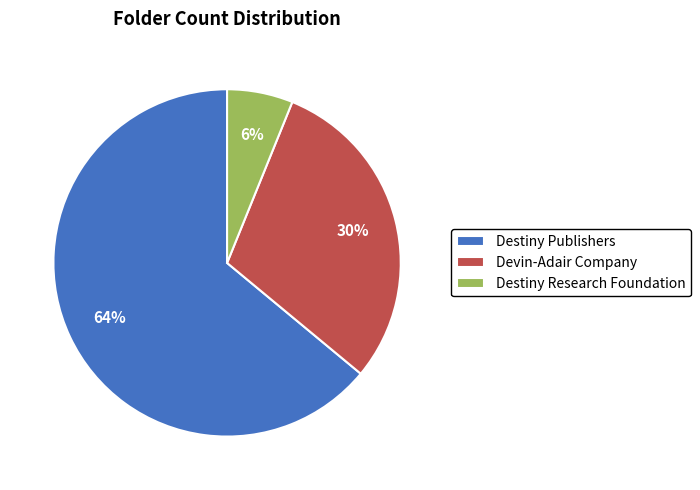

Which slice is the smallest?

Destiny Research Foundation